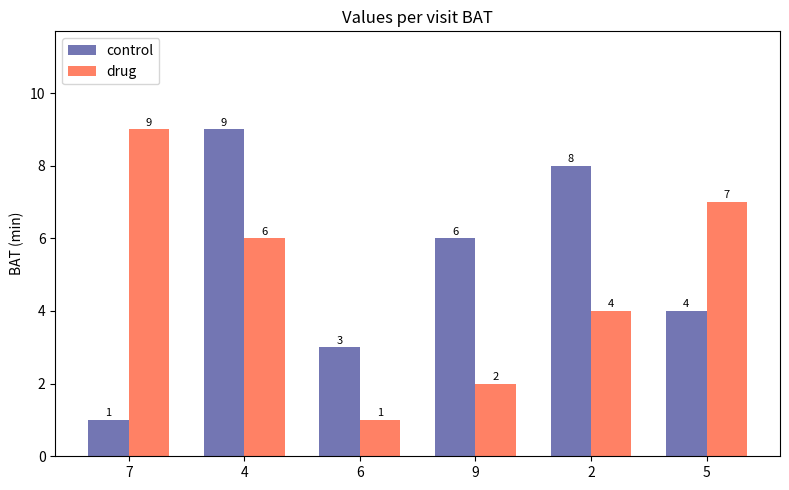

Where does the control series first go above 6?

4